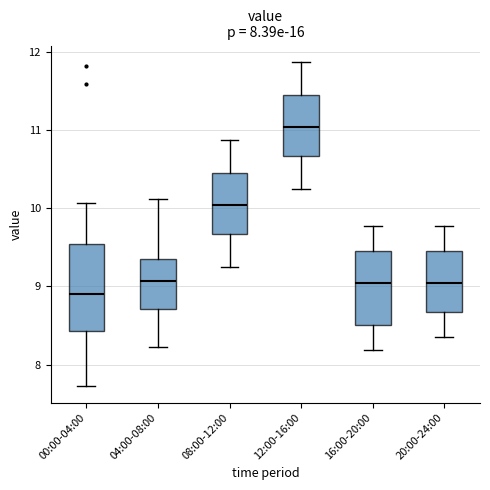

Comparing the boxes themselves (not the whiskers), which one is the tallest?

00:00-04:00